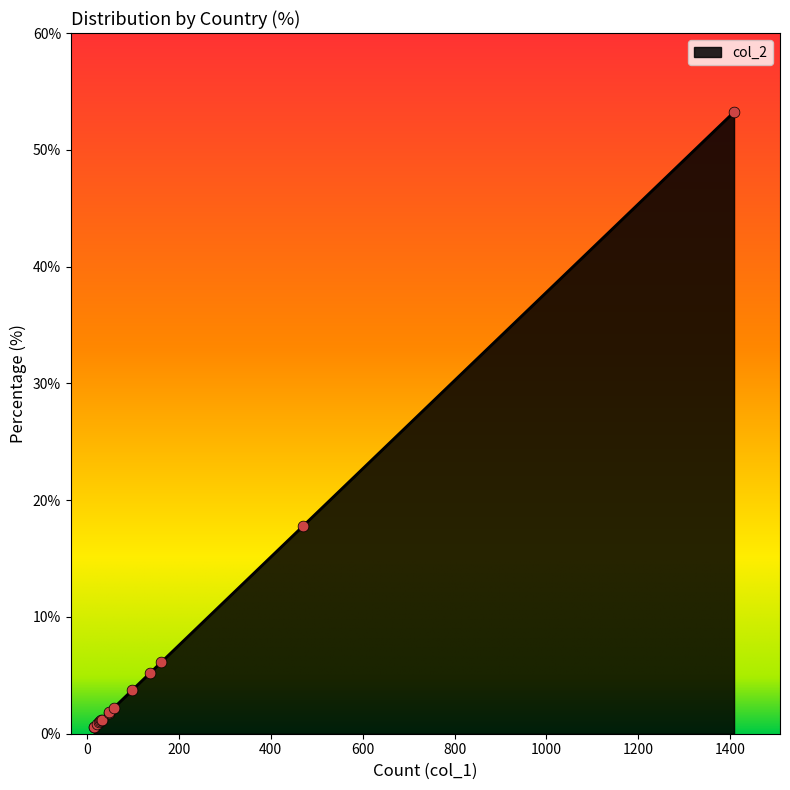

What is the maximum value shown in the chart?

53.2